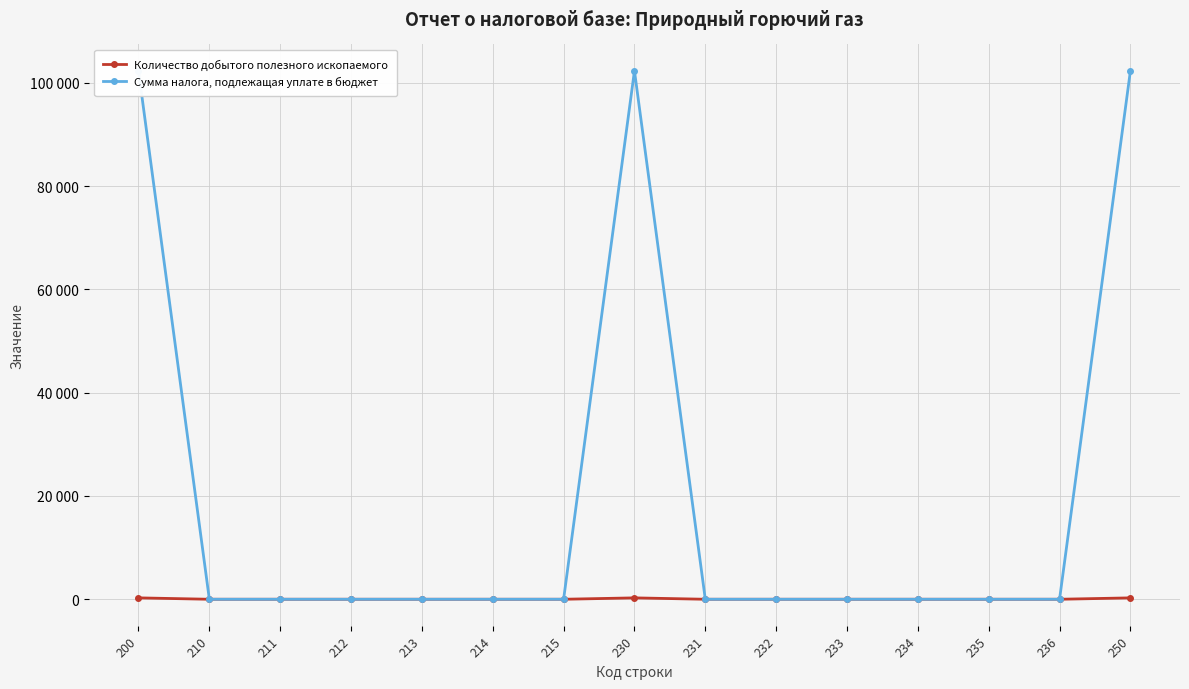

Reading left to right, transcribe all the data shown in this chart.

Количество добытого полезного ископаемого: 200=268	210=0	211=0	212=0	213=0	214=0	215=0	230=268	231=0	232=0	233=0	234=0	235=0	236=0	250=267
Сумма налога, подлежащая уплате в бюджет: 200=102321	210=0	211=0	212=0	213=0	214=0	215=0	230=102321	231=0	232=0	233=0	234=0	235=0	236=0	250=102321